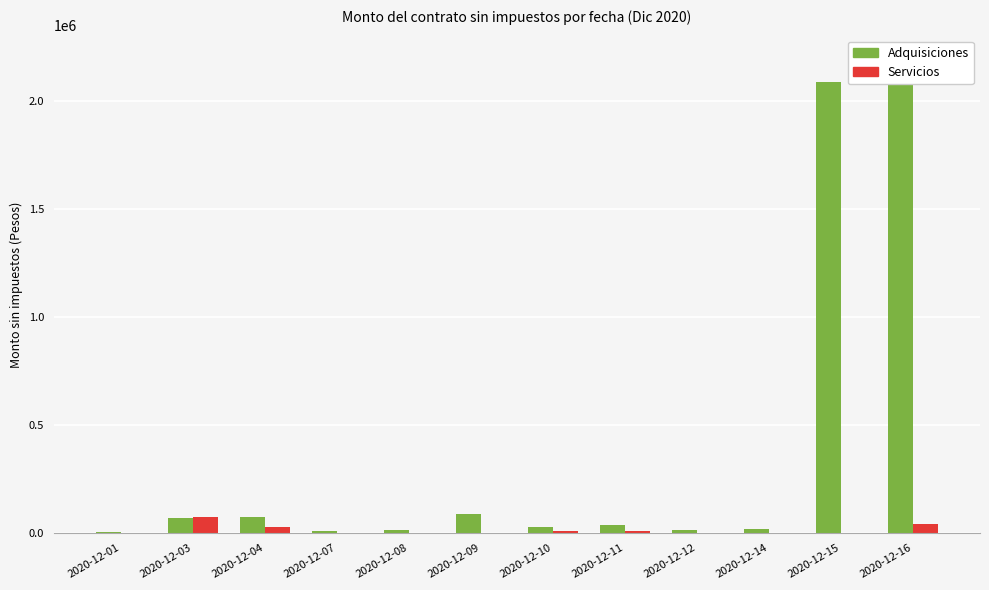

What is the sum of the Adquisiciones values at 2020-12-01 and 2020-12-10?

32015.0